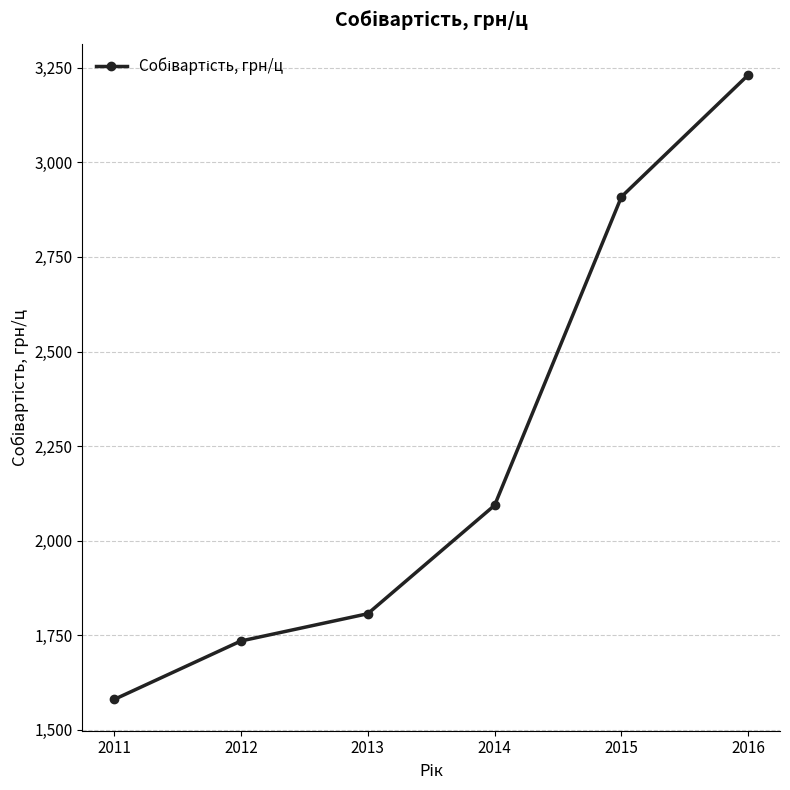

Where does the data first go above 2093?

2014